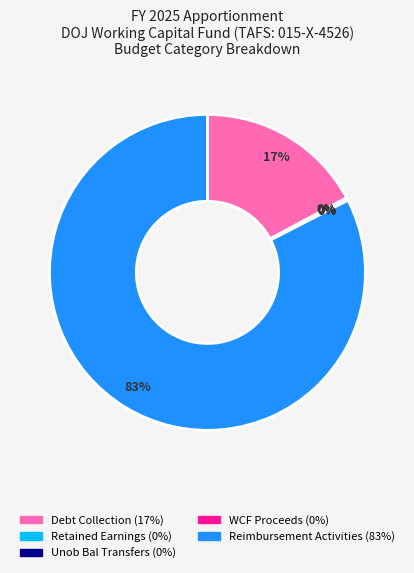

To the nearest percent, what is the difference between the largest and smallest slice percentages?

83%